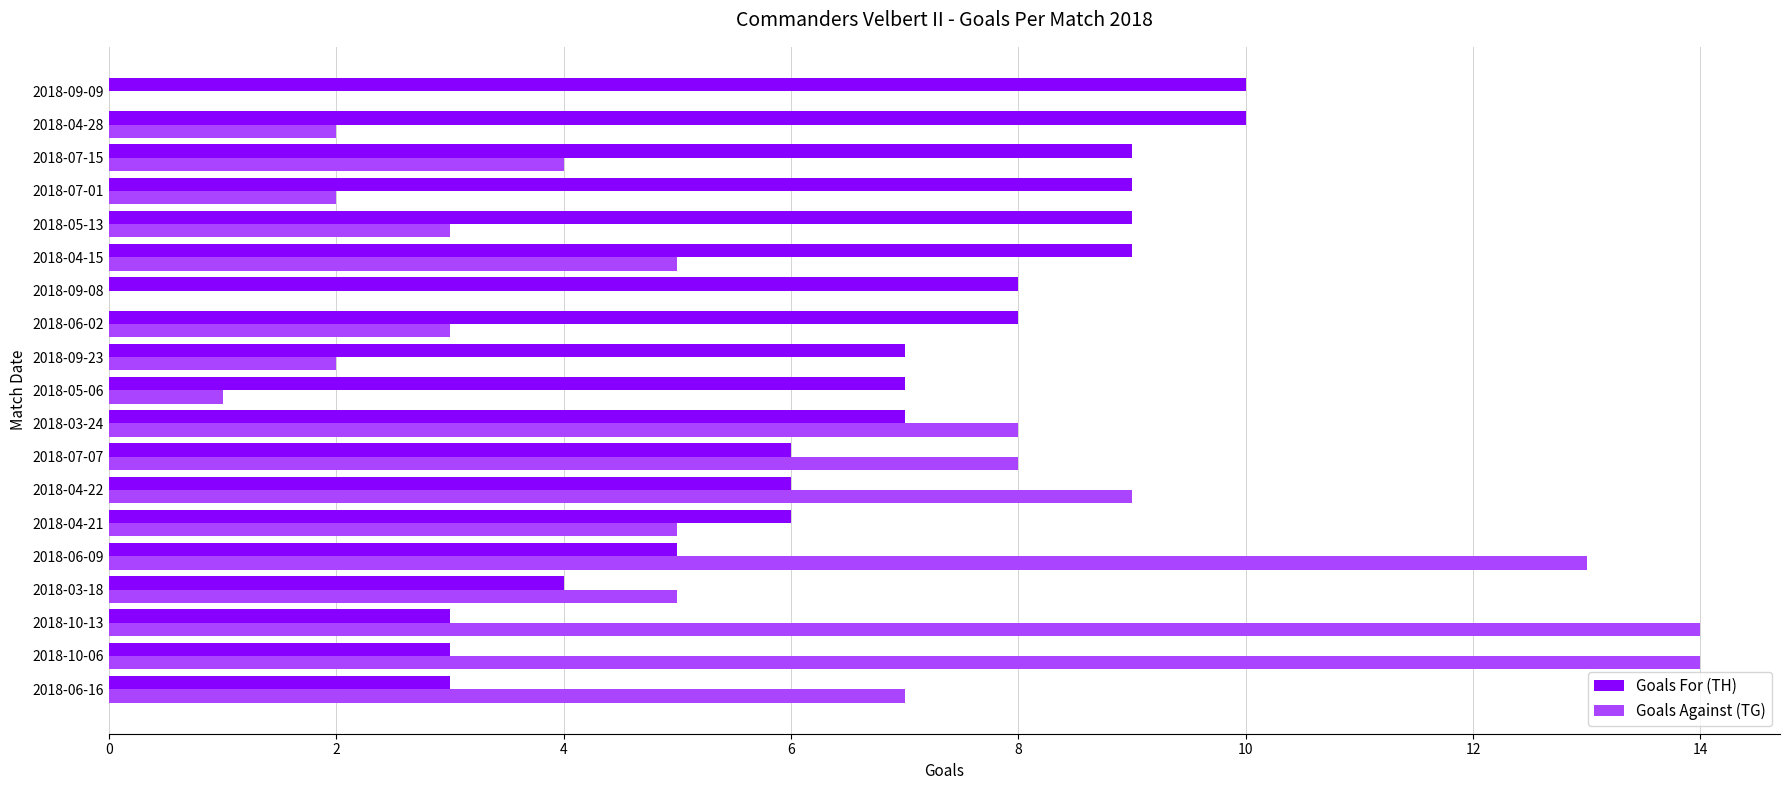

Between 2018-03-24 and 2018-05-06, which series saw the biggest shift?

Goals Against (TG)